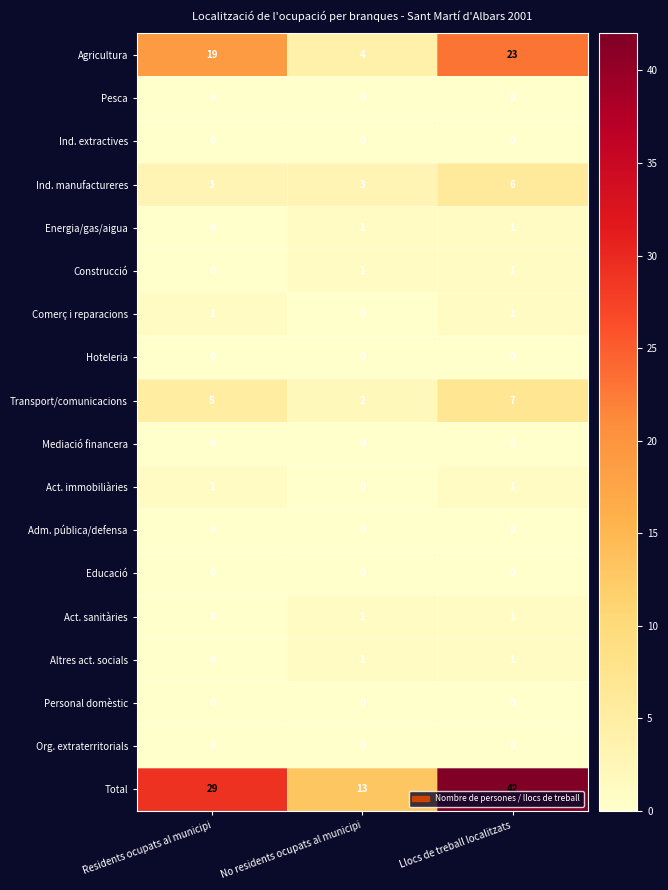

True or false: Transport/comunicacions has a value of 5 at Residents ocupats al municipi.

True